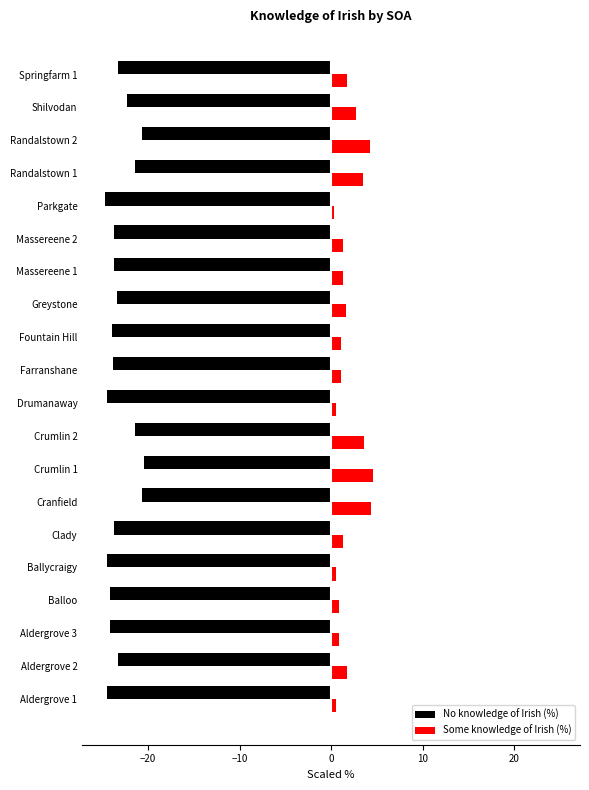

List the series in order of their peak value, highest first.

Some knowledge of Irish (%), No knowledge of Irish (%)